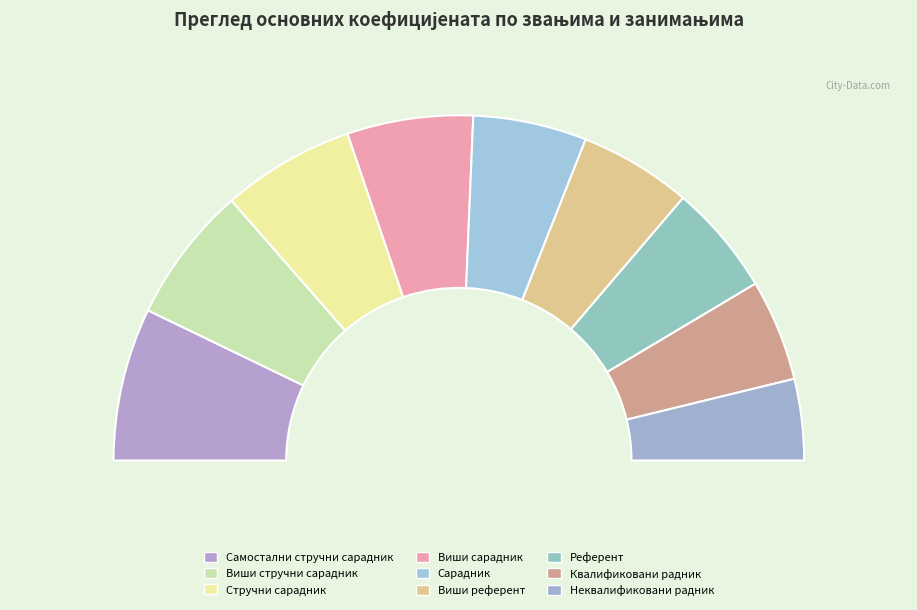

To the nearest percent, what percentage of the pie is Стручни сарадник?

12%